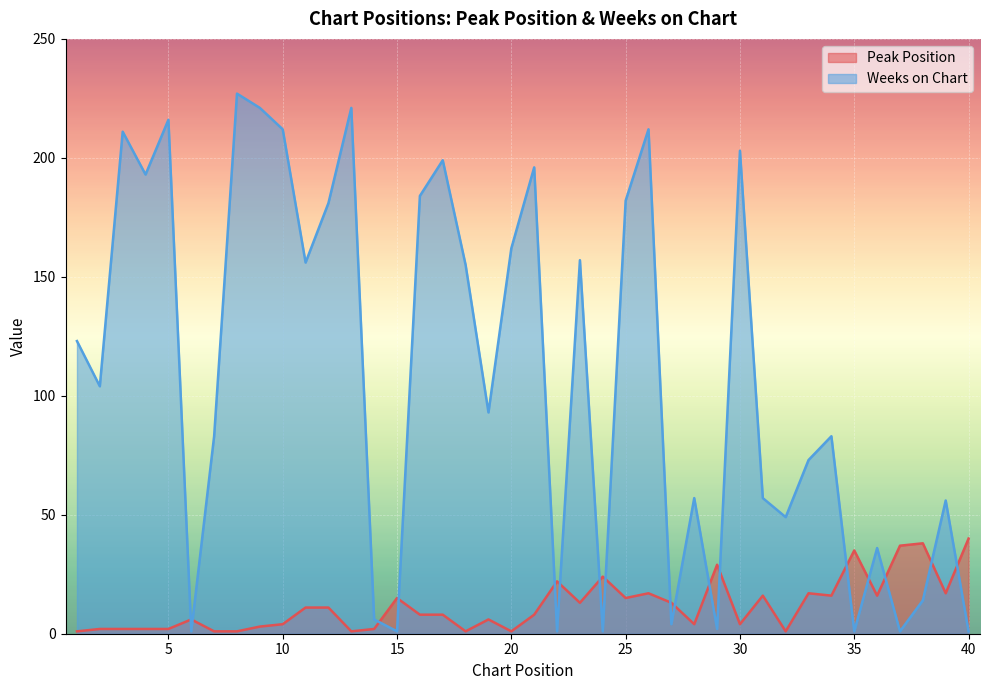

At which category does Weeks on Chart reach its first local peak?

3